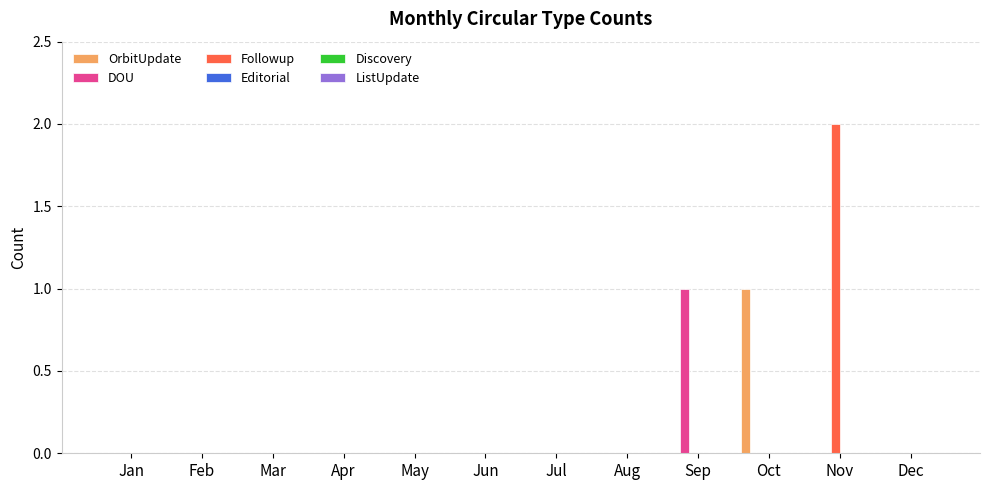

How many groups of bars are there?

12